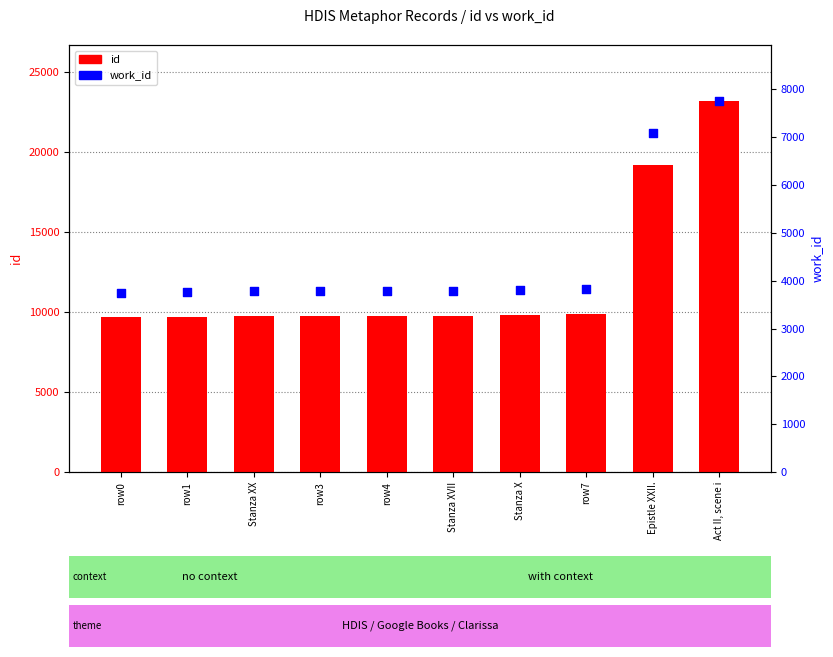

Which series reaches the minimum Y coordinate?

work_id